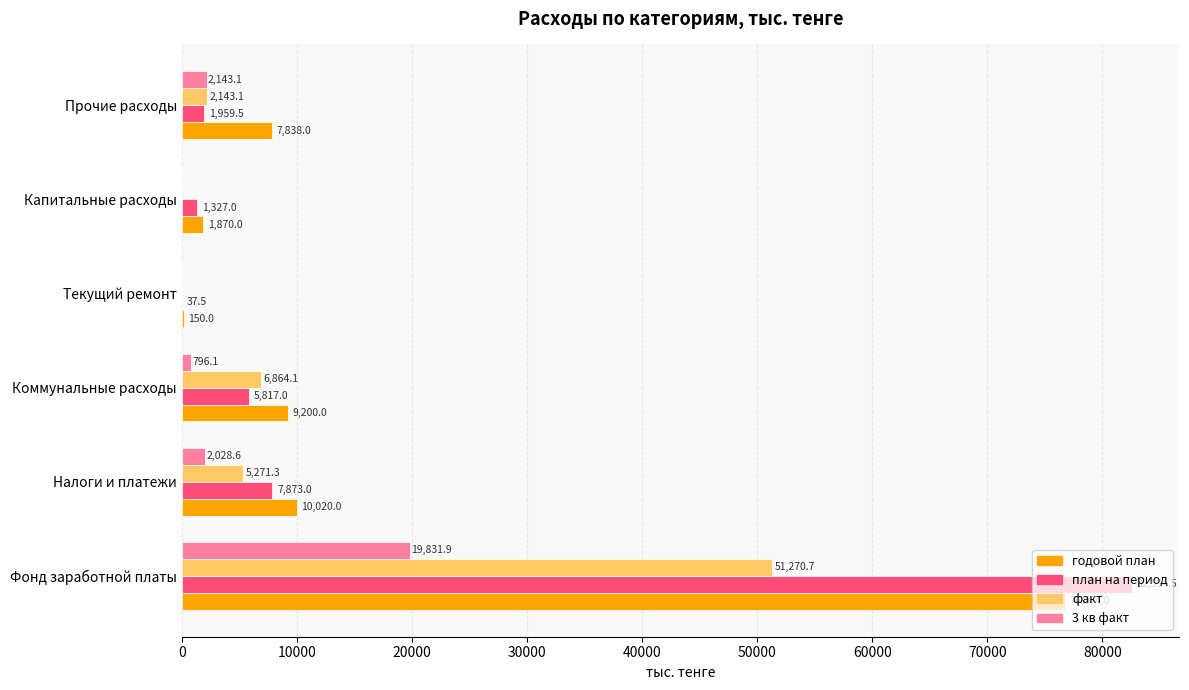

True or false: 3 кв факт has a value of 6759.3 at Капитальные расходы.

False